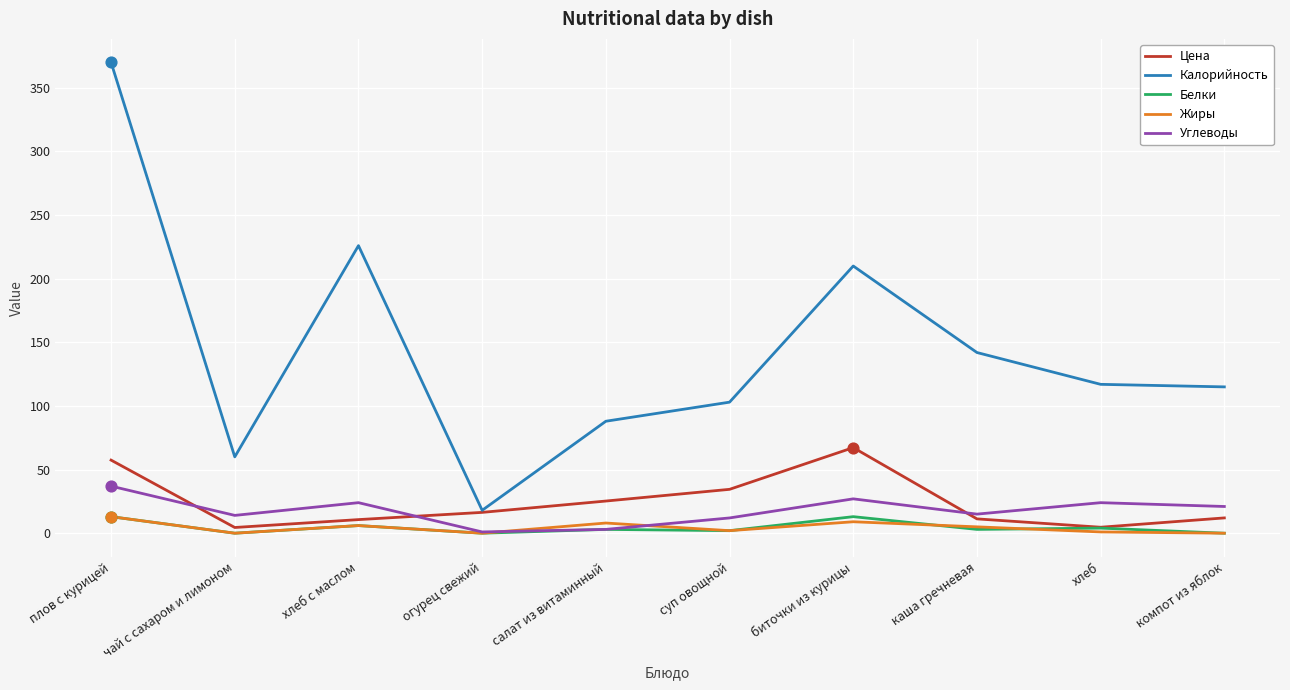

At which category is the sum across all series the highest?

плов с курицей